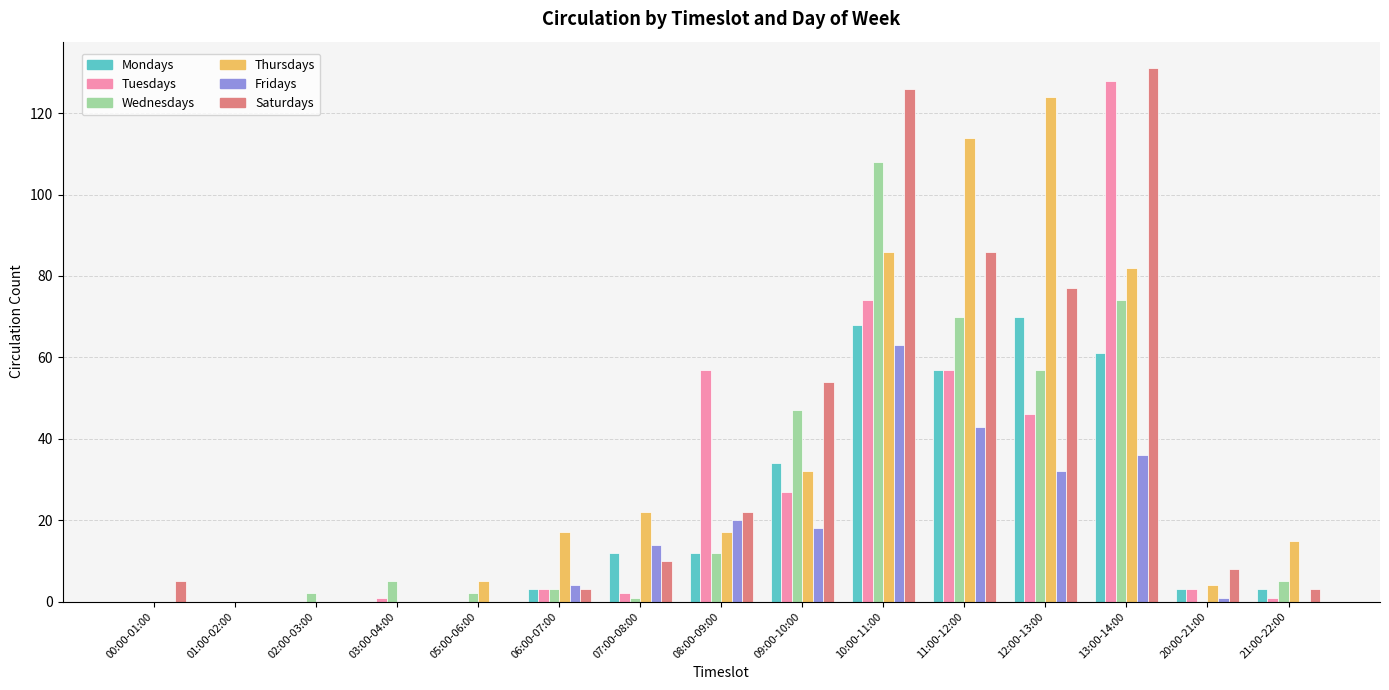

Is the value of Saturdays at 07:00-08:00 greater than the value of Wednesdays at 12:00-13:00?

No